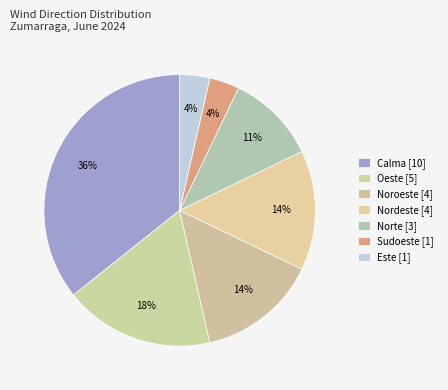

What is the largest slice in the pie chart?

Calma